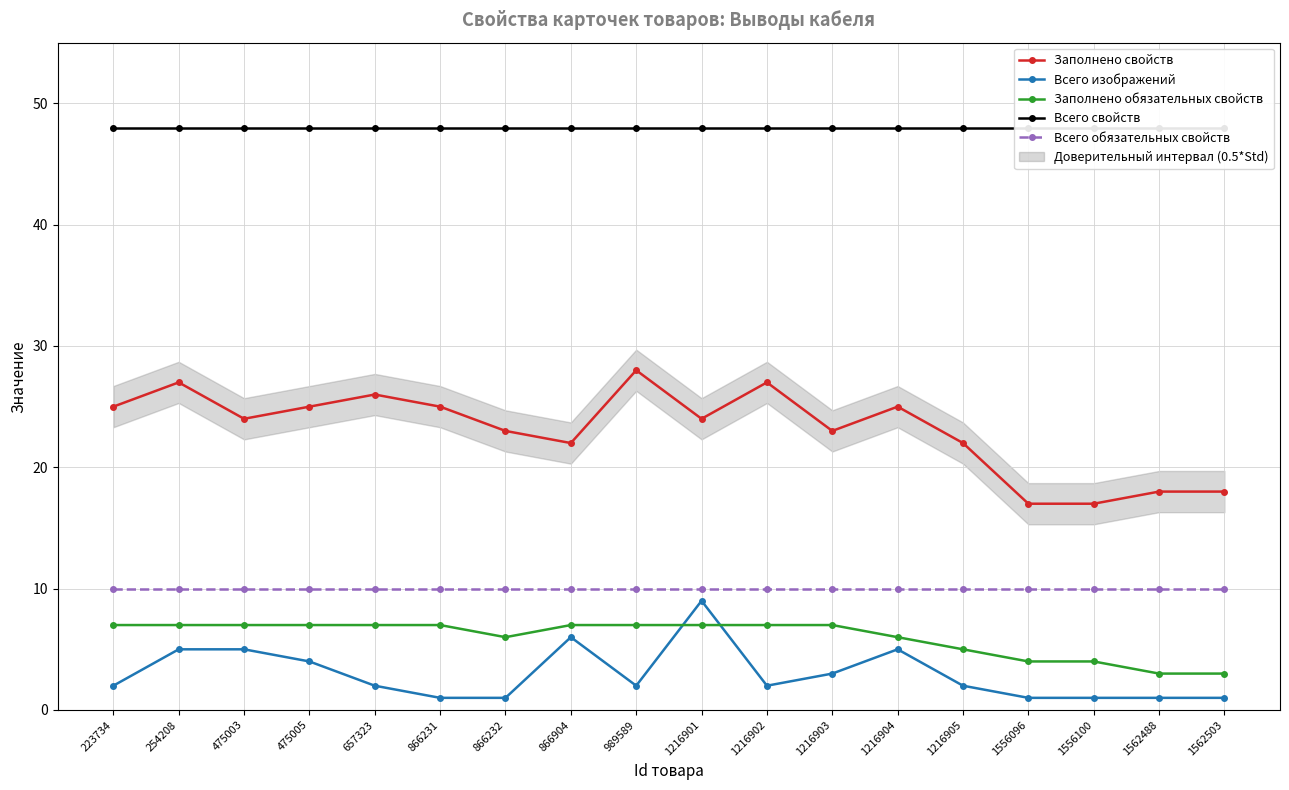

What is the sum of all Заполнено обязательных свойств values?

108